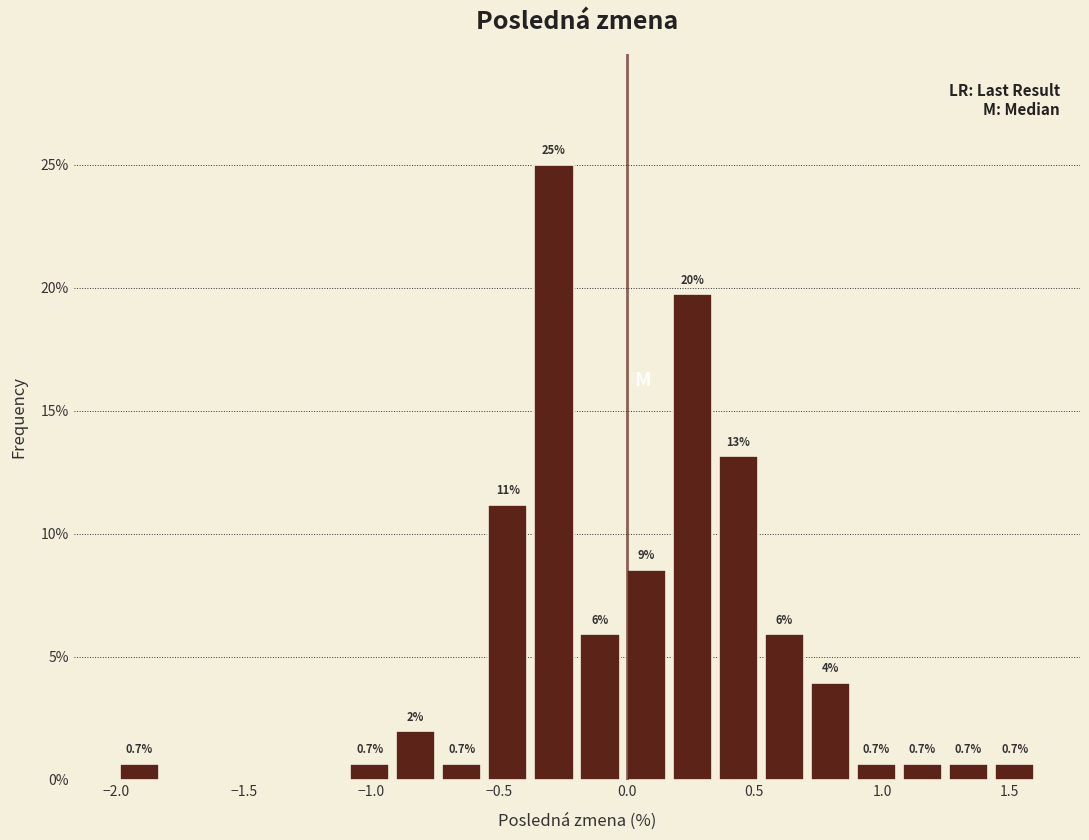

Read against the x-axis, roughly where is the centre of the tallest bar?

-0.30